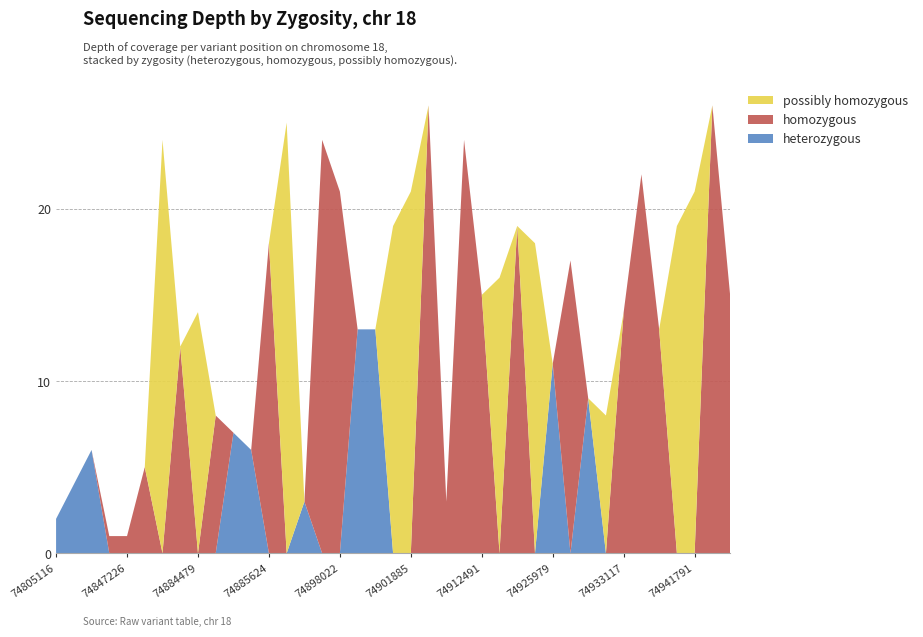

Reading left to right, what are all the values shown in this chart?

heterozygous: 74805116=2	74823756=4	74823880=6	74823977=0	74847226=0	74882716=0	74883142=0	74884471=0	74884479=0	74885389=0	74885392=7	74885408=6	74885624=0	74885731=0	74886788=3	74890485=0	74898022=0	74899373=13	74899374=13	74901588=0	74901885=0	74902929=0	74907228=0	74912078=0	74912491=0	74916033=0	74917969=0	74925652=0	74925979=11	74926315=0	74926939=9	74931181=0	74933117=0	74933501=0	74936707=0	74941461=0	74941791=0	74945099=0	74945510=0
homozygous: 74805116=0	74823756=0	74823880=0	74823977=1	74847226=1	74882716=5	74883142=0	74884471=12	74884479=0	74885389=8	74885392=0	74885408=0	74885624=18	74885731=0	74886788=0	74890485=24	74898022=21	74899373=0	74899374=0	74901588=0	74901885=0	74902929=26	74907228=3	74912078=24	74912491=15	74916033=0	74917969=19	74925652=0	74925979=0	74926315=17	74926939=0	74931181=0	74933117=14	74933501=22	74936707=13	74941461=0	74941791=0	74945099=26	74945510=15
possibly homozygous: 74805116=0	74823756=0	74823880=0	74823977=0	74847226=0	74882716=0	74883142=24	74884471=0	74884479=14	74885389=0	74885392=0	74885408=0	74885624=0	74885731=25	74886788=0	74890485=0	74898022=0	74899373=0	74899374=0	74901588=19	74901885=21	74902929=0	74907228=0	74912078=0	74912491=0	74916033=16	74917969=0	74925652=18	74925979=0	74926315=0	74926939=0	74931181=8	74933117=0	74933501=0	74936707=0	74941461=19	74941791=21	74945099=0	74945510=0